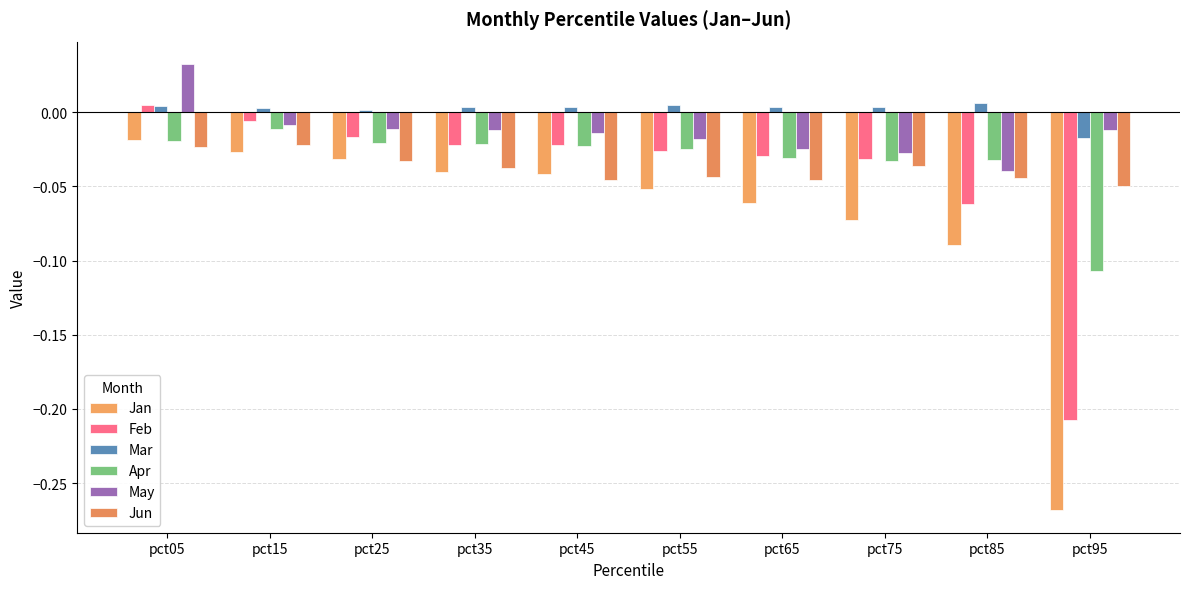

Count the number of data series in this chart.

6